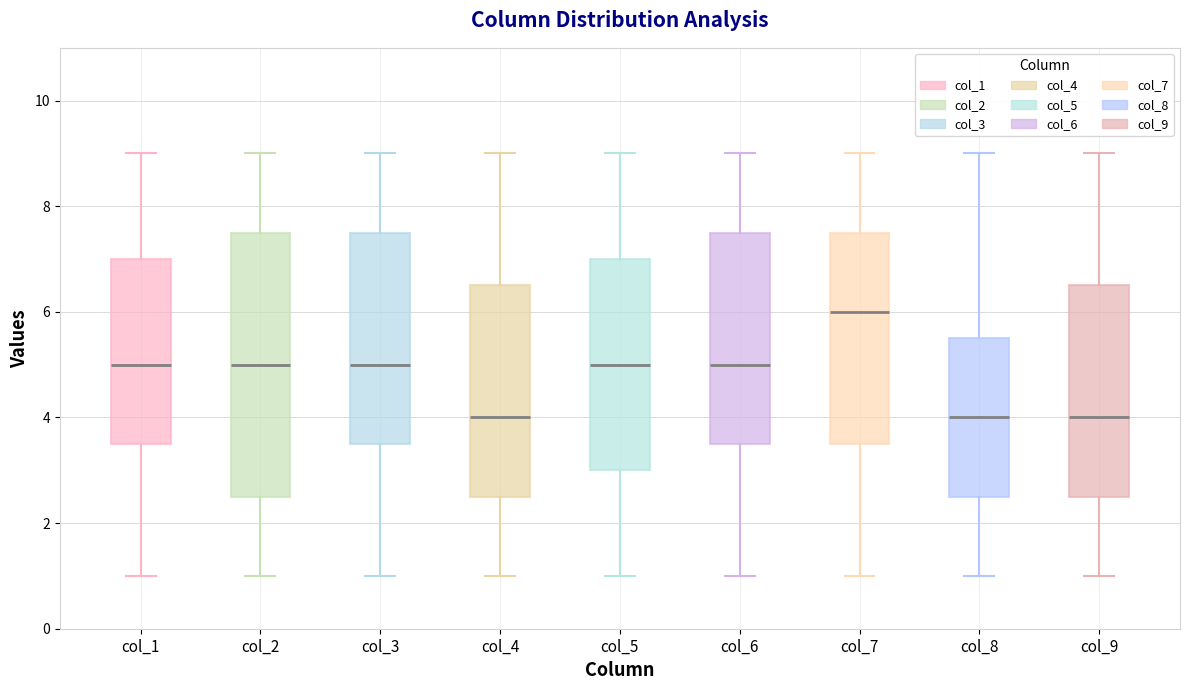

Which box has the highest median line?

col_7